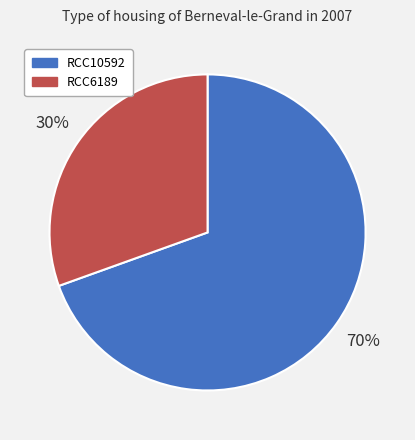

To the nearest percent, what is the average slice percentage?

50%